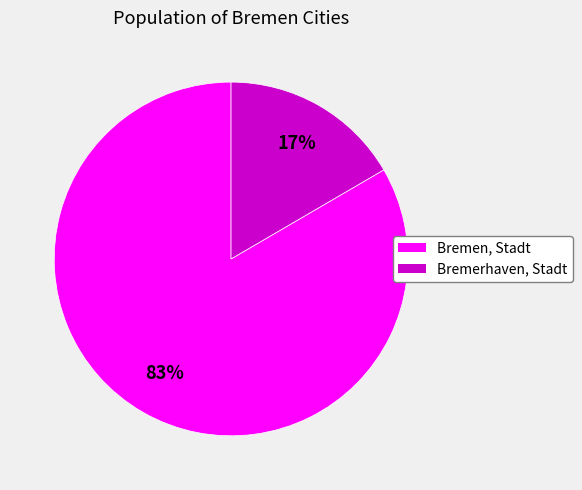

Count the number of slices in the pie.

2